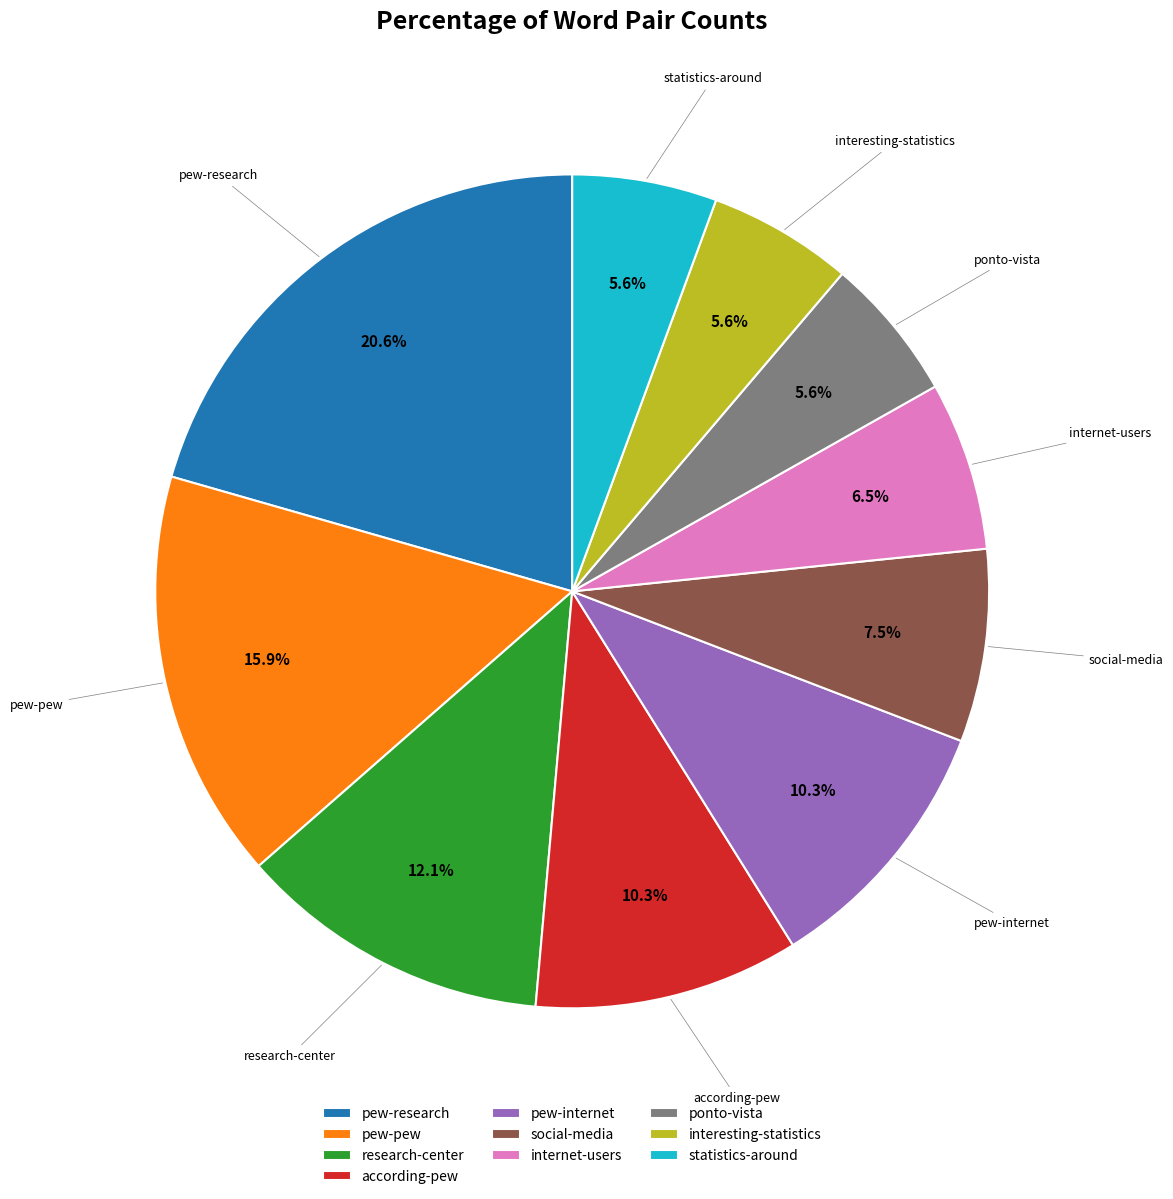

Which has a higher value, pew-pew or pew-internet?

pew-pew